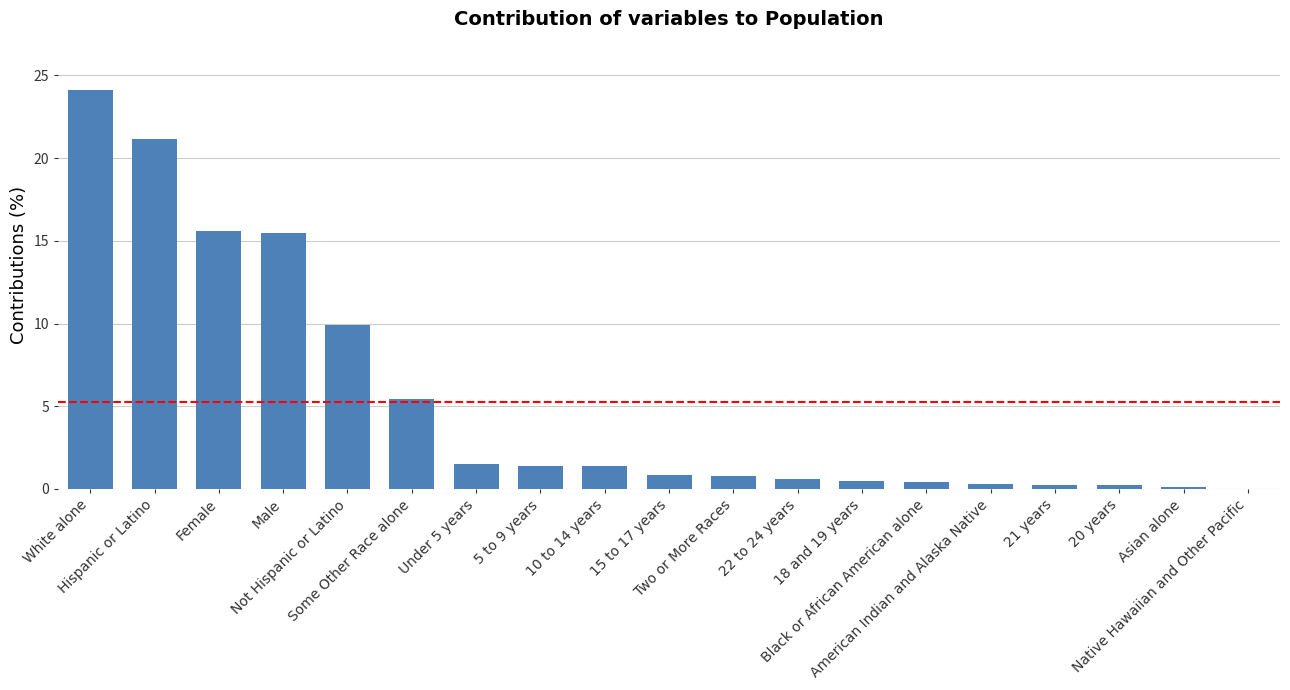

What is the greatest value displayed?

24.1